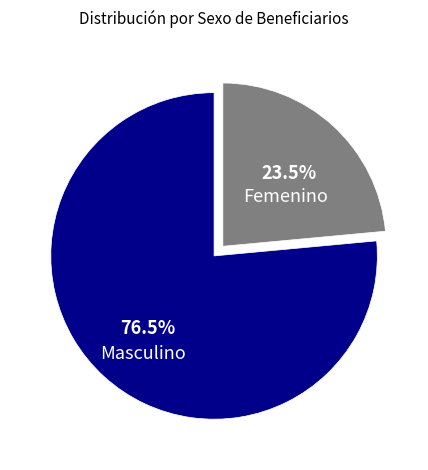

How many segments does this pie chart have?

2